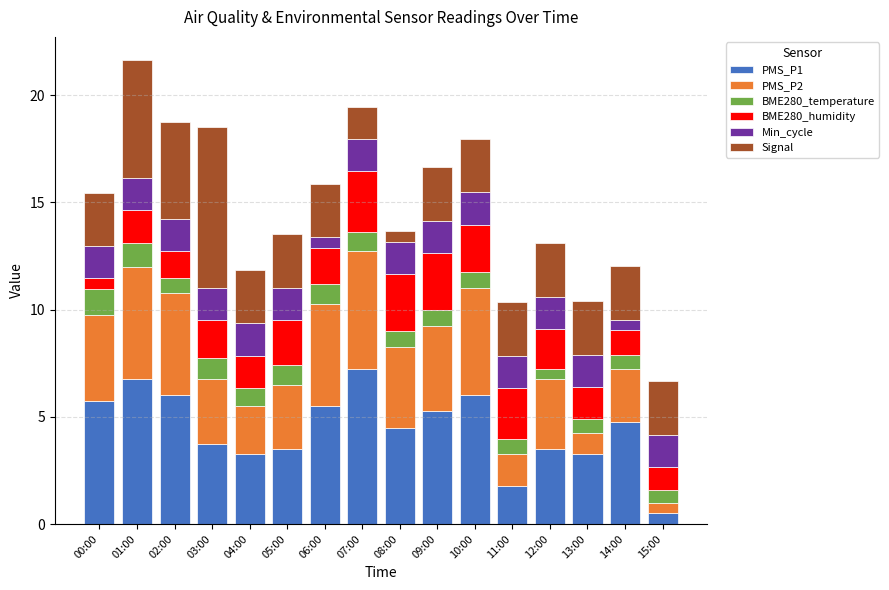

What are all the series names shown in the legend?

PMS_P1, PMS_P2, BME280_temperature, BME280_humidity, Min_cycle, Signal